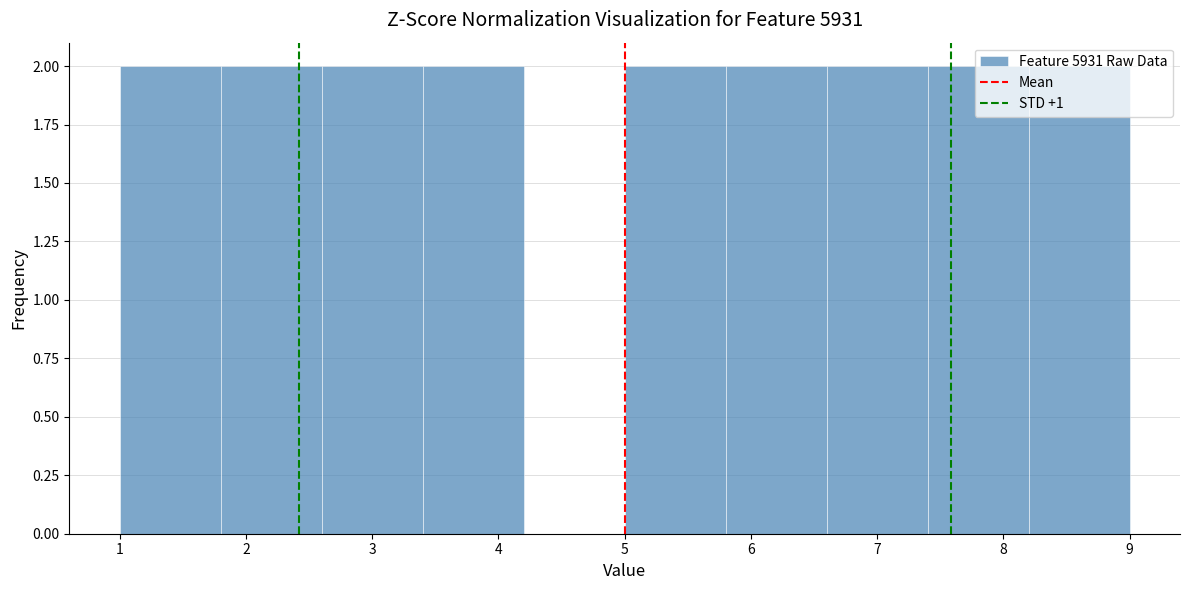

How tall is the bar that spans 6.6 to 7.4 on the x-axis? The values are not printed on the chart, so give them approximately, as read against the axis.

2